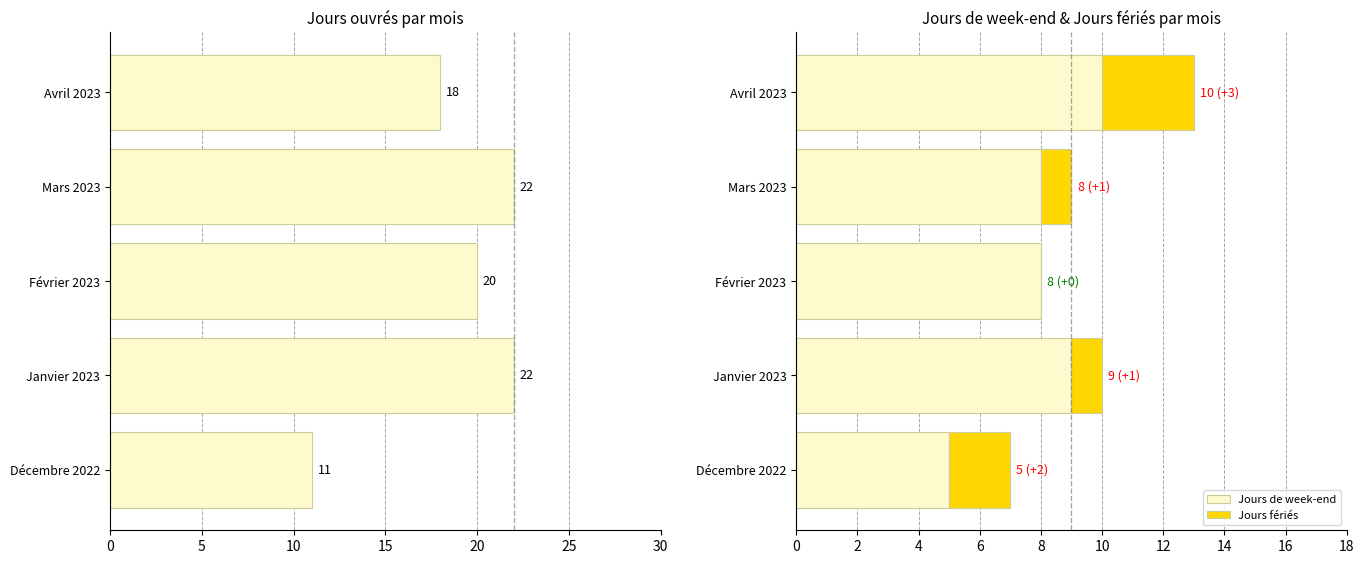

The value of Jours de week-end at Décembre 2022 is 8. True or false?

False